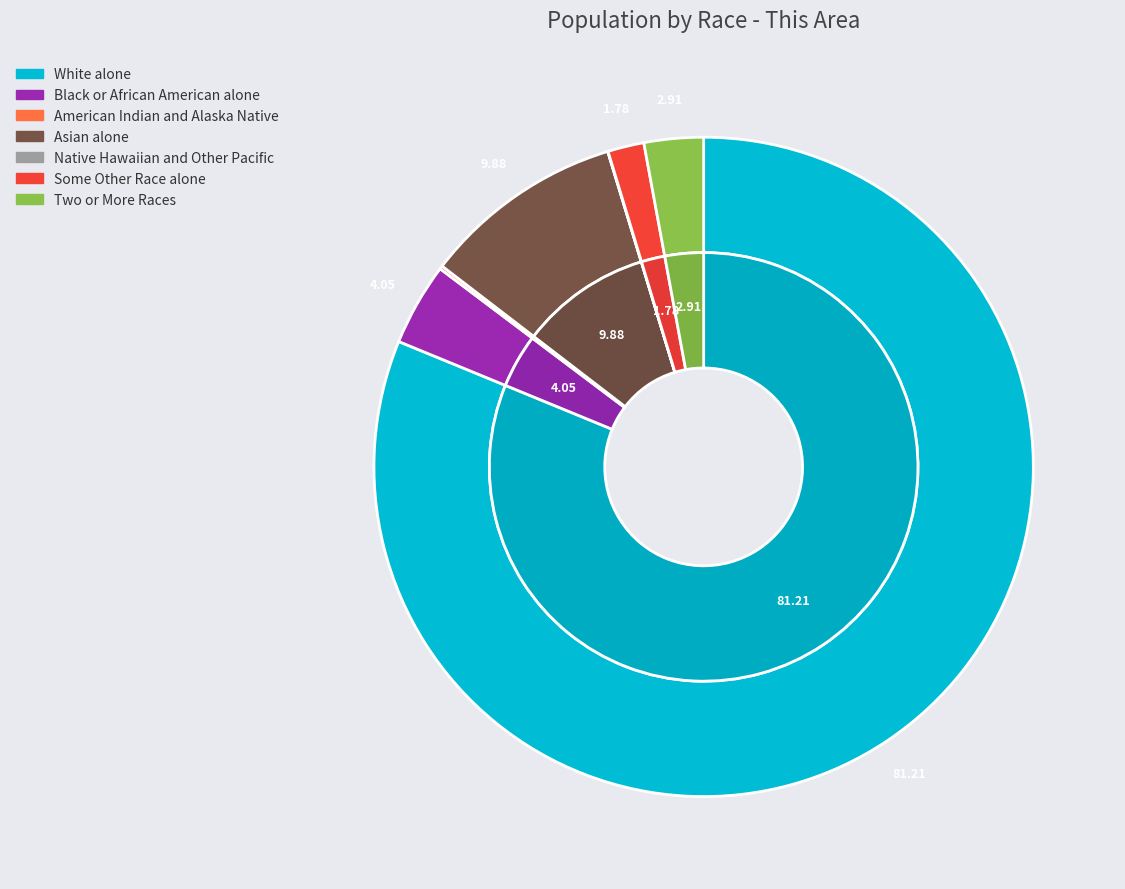

To the nearest percent, what is the difference between the Native Hawaiian and Other Pacific and White alone slice percentages?

81%